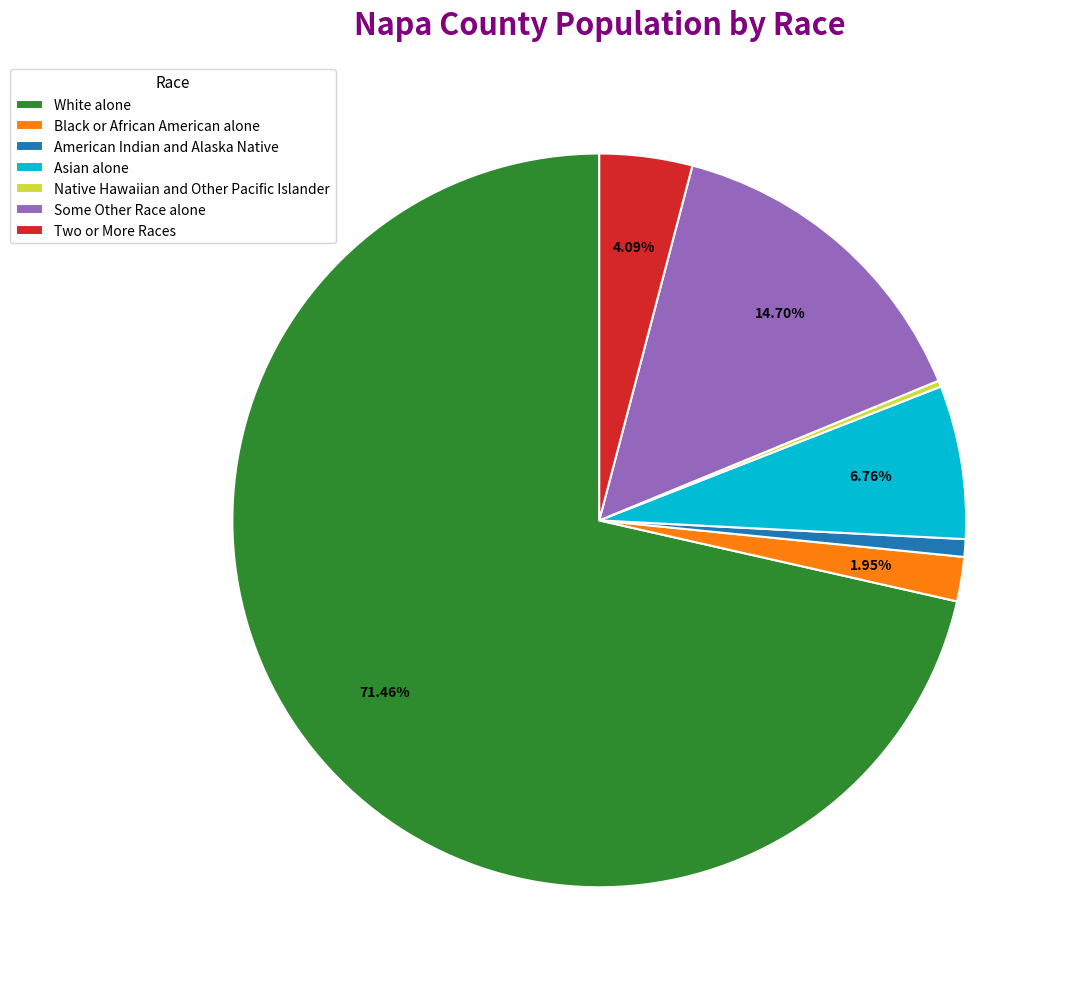

What percentage is the Black or African American alone slice, to the nearest percent?

2%